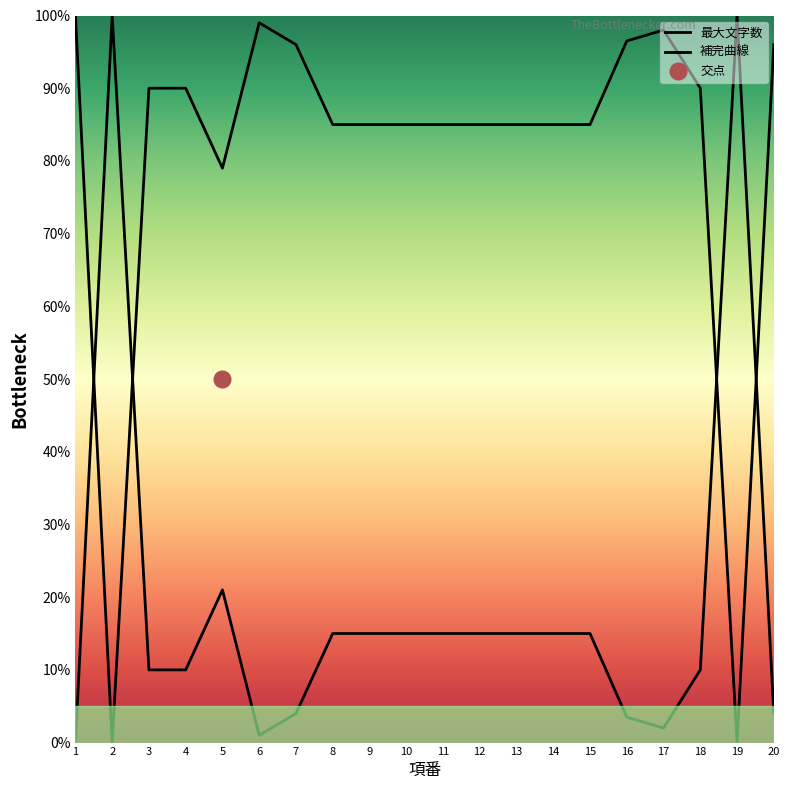

Which series ends up on top after the final intersection of 補完曲線 and 最大文字数?

補完曲線